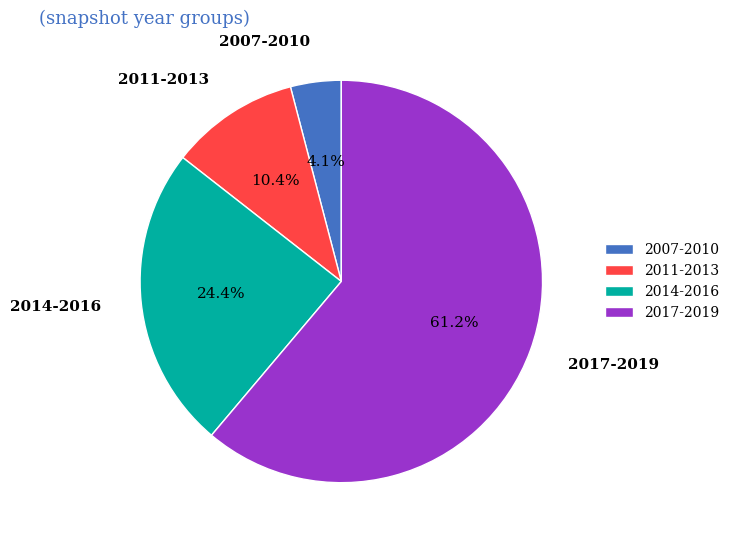

What portion of the pie excludes 2007-2010?

95.9%